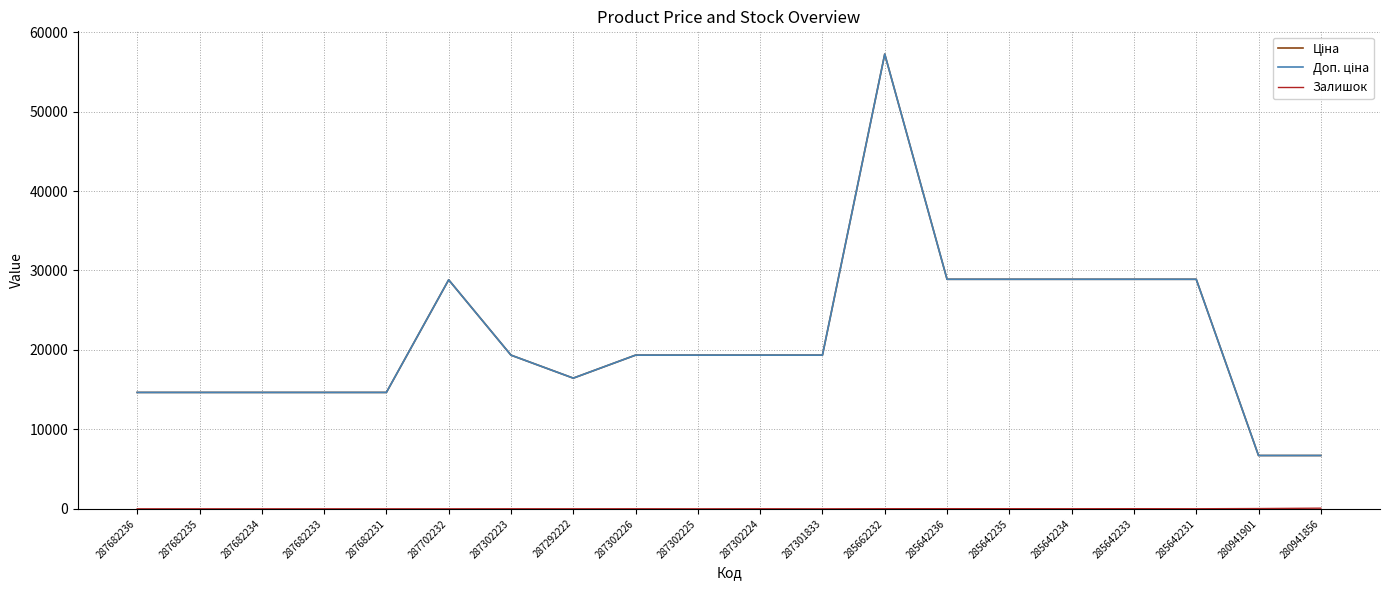

Count the number of data series in this chart.

3